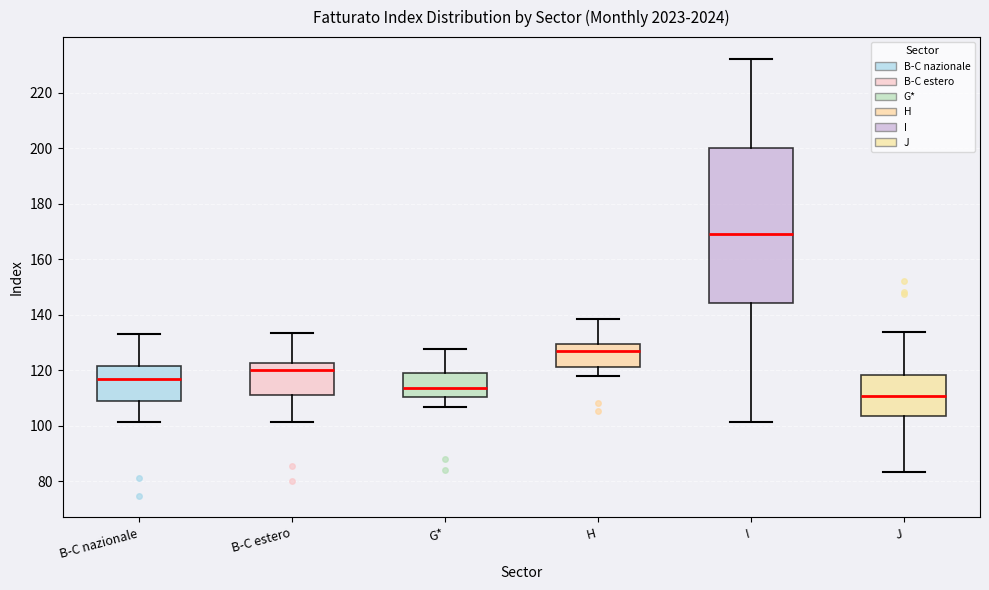

Which box's median line is the lowest?

J